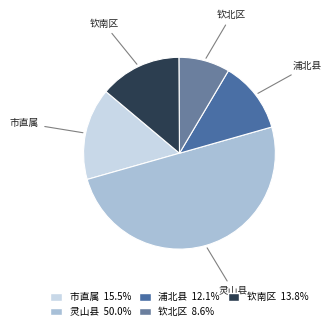

Is it true that 灵山县 is 22% of the pie?

False